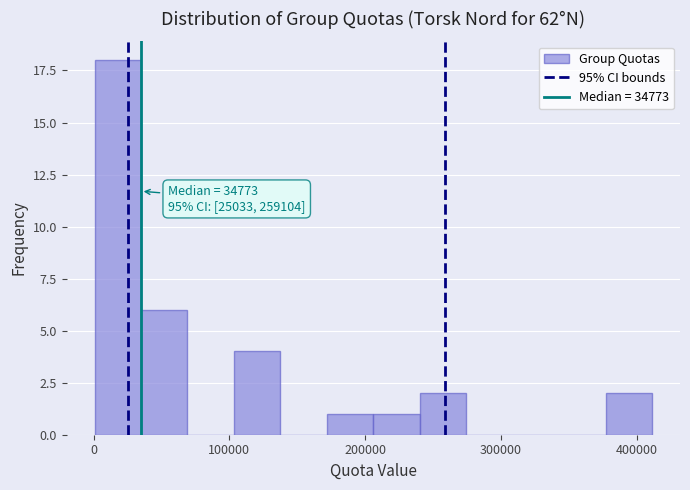

Read against the x-axis, roughly where is the centre of the tallest bar?

20000